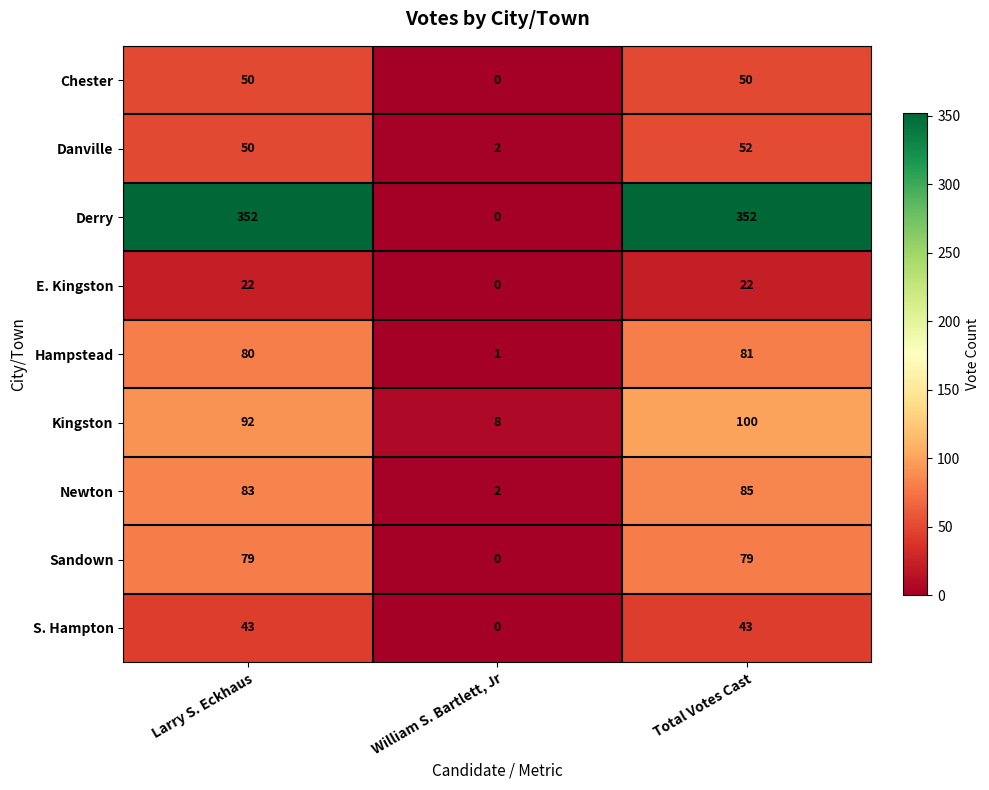

Read the Kingston value at William S. Bartlett, Jr, to the nearest 5.

10